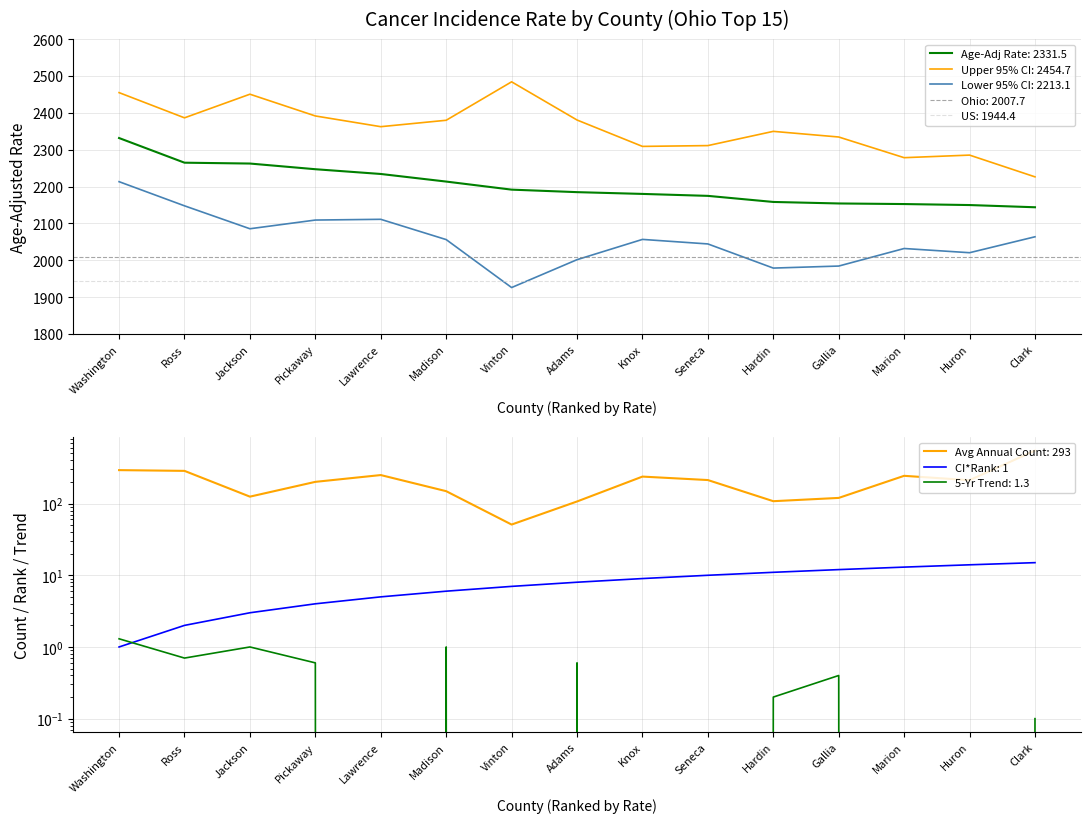

Which series has the widest spread of values?

Avg Annual Count